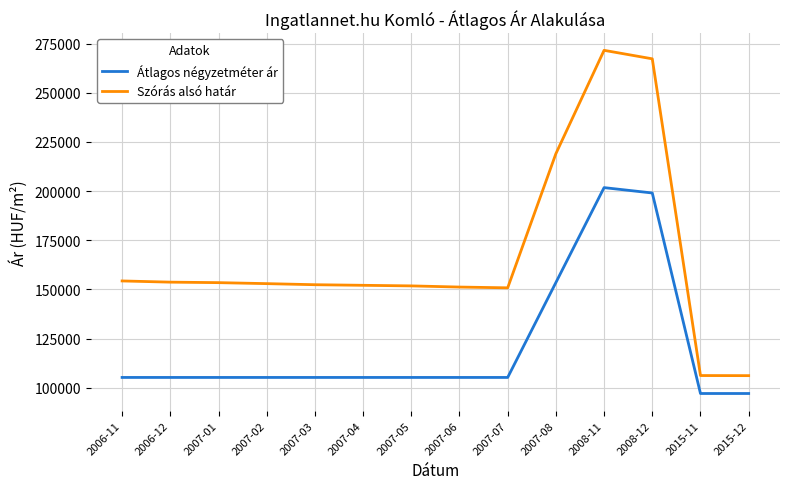

At which label does Szórás alsó határ reach its peak?

2008-11